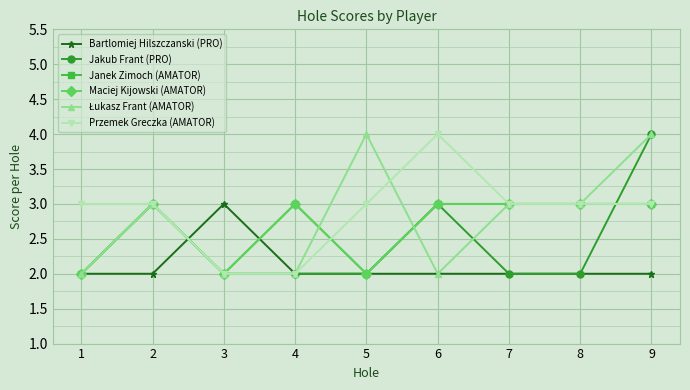

True or false: Maciej Kijowski (AMATOR) has more than 1 interior local peaks.

True